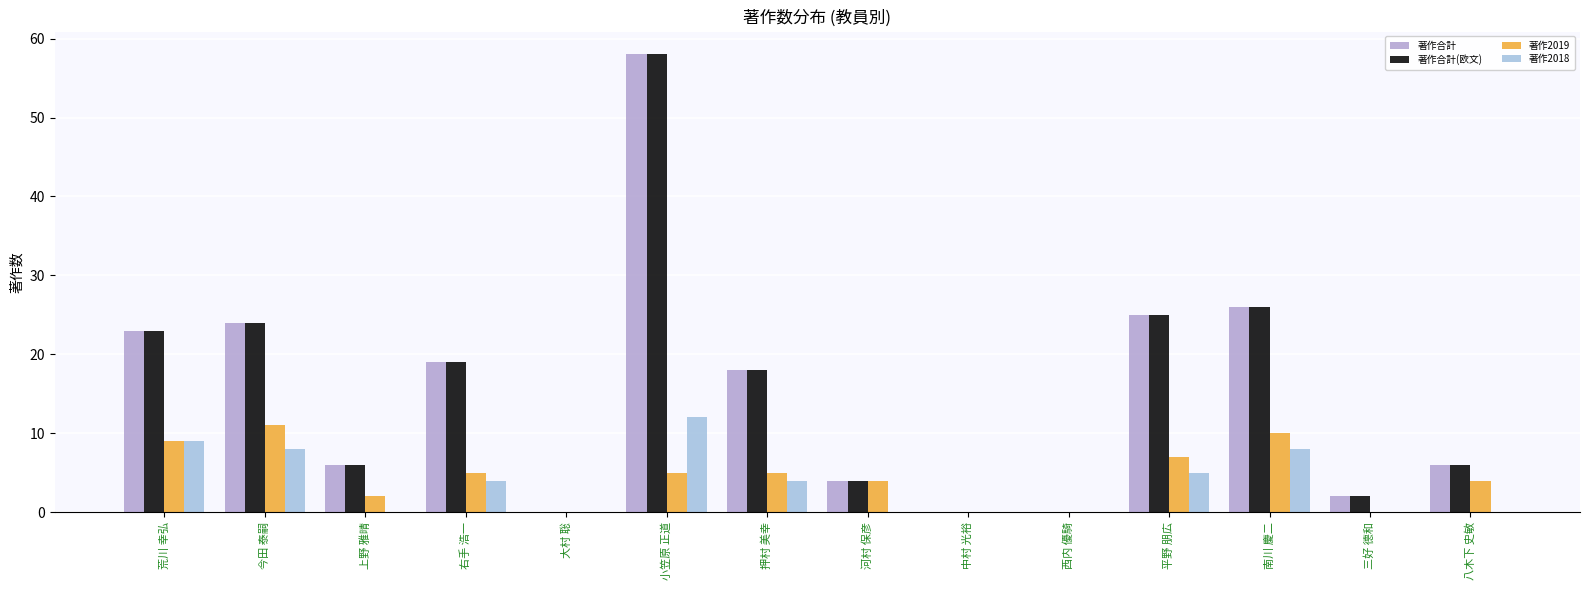

What position from the left is 荒川 幸弘?

1